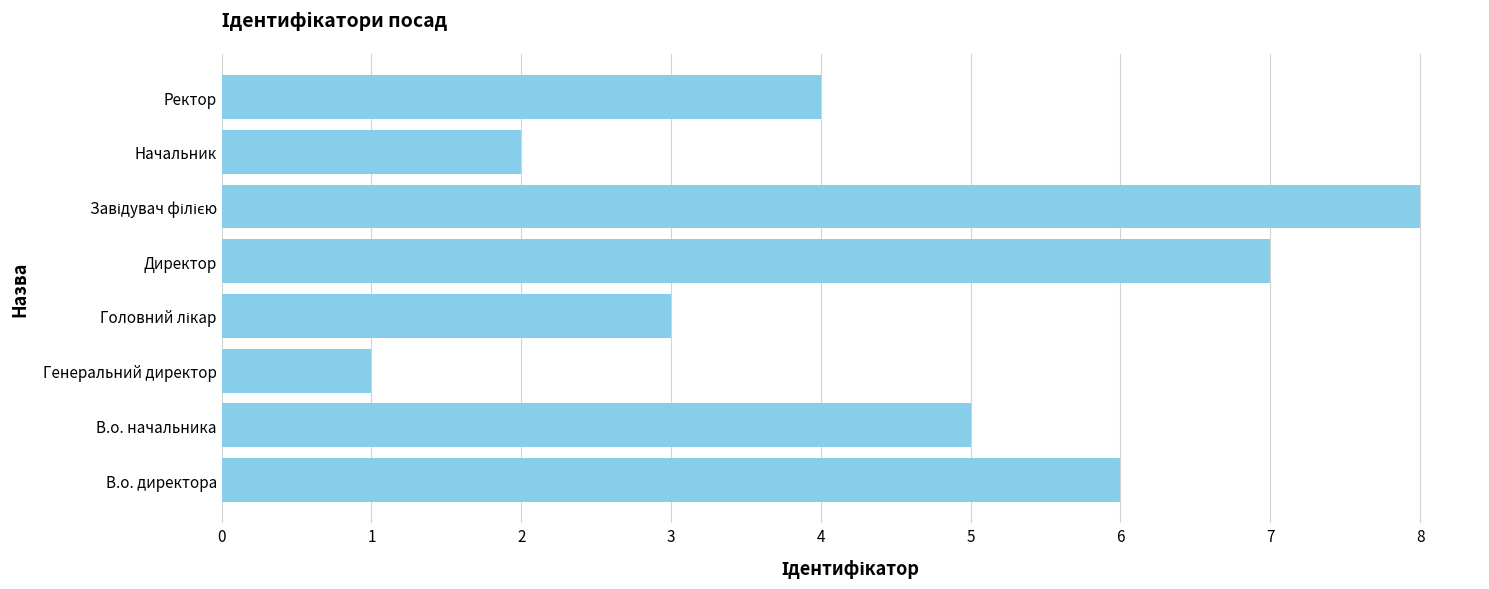

Between Директор and Ректор, which is larger?

Директор